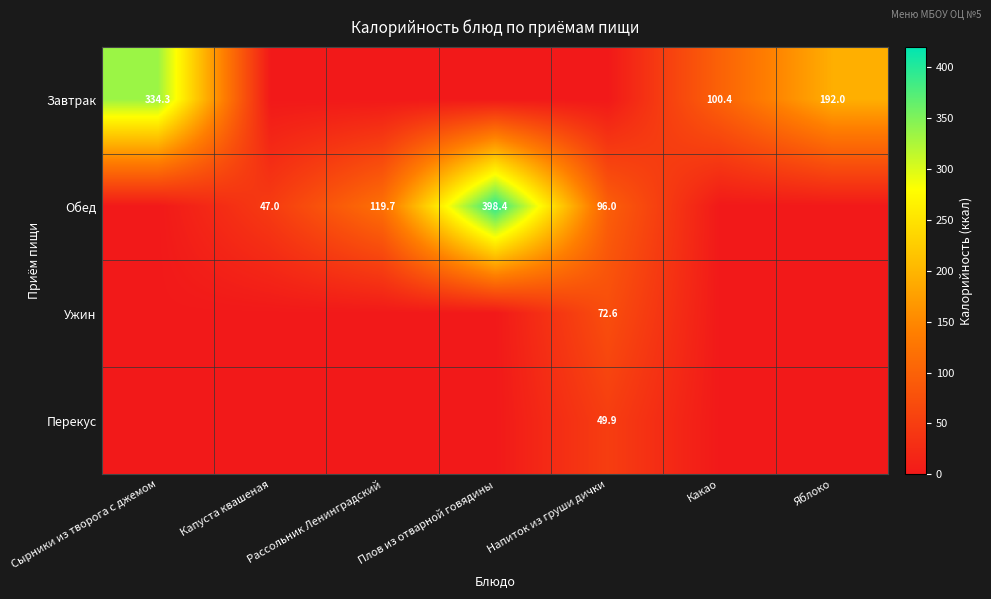

The Обед series shows 119.7 at Рассольник Ленинградский. True or false?

True